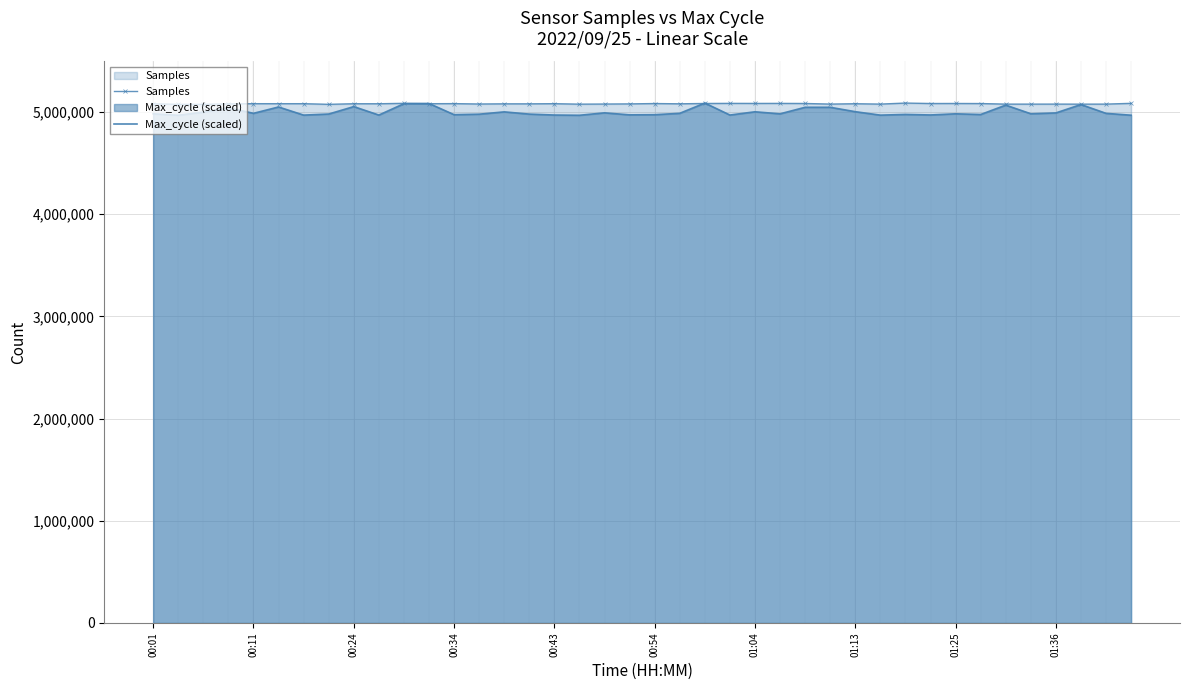

How many series are shown in this chart?

2